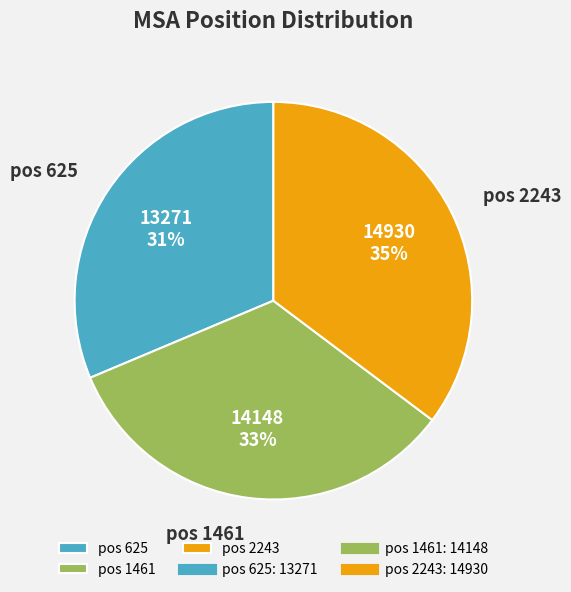

To the nearest percent, what is the difference between the pos 625 and pos 2243 slice percentages?

4%